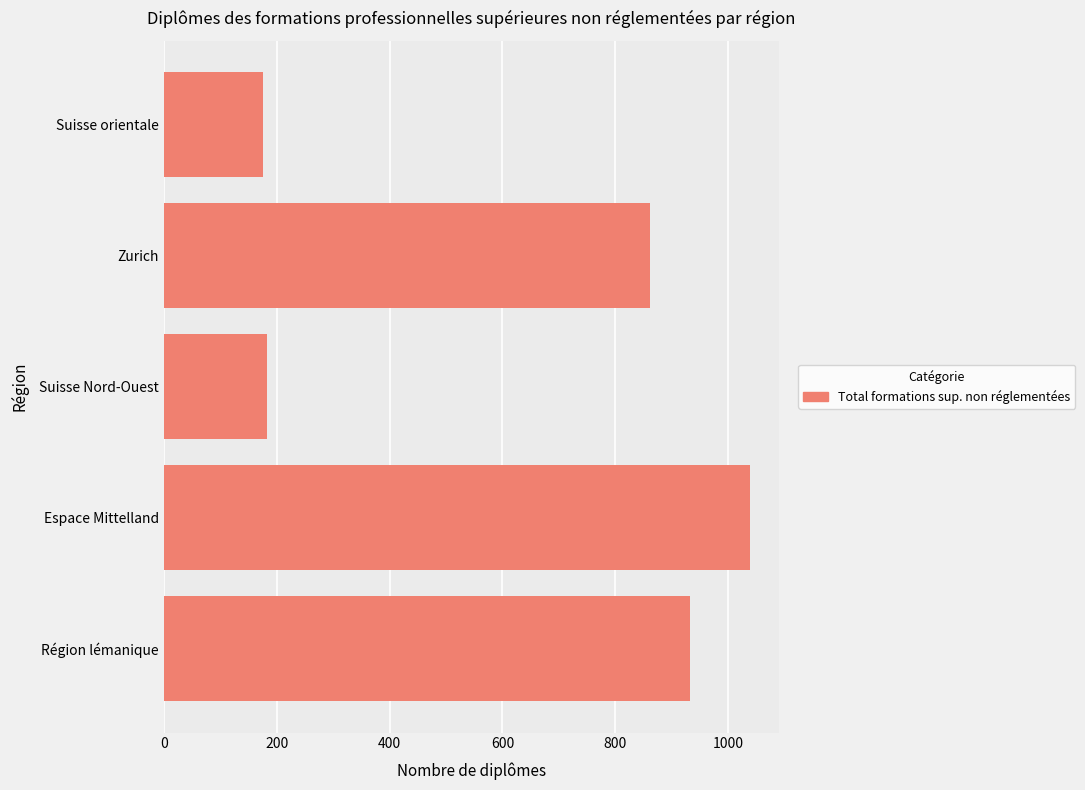

True or false: the data shows 933 at Région lémanique.

True